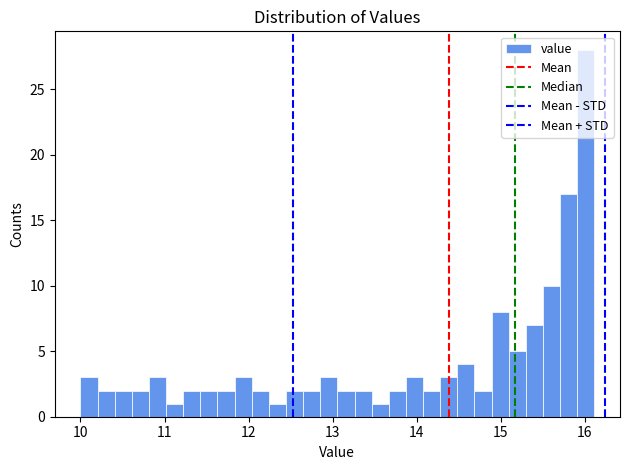

Read against the x-axis, roughly where is the centre of the tallest bar?

16.0